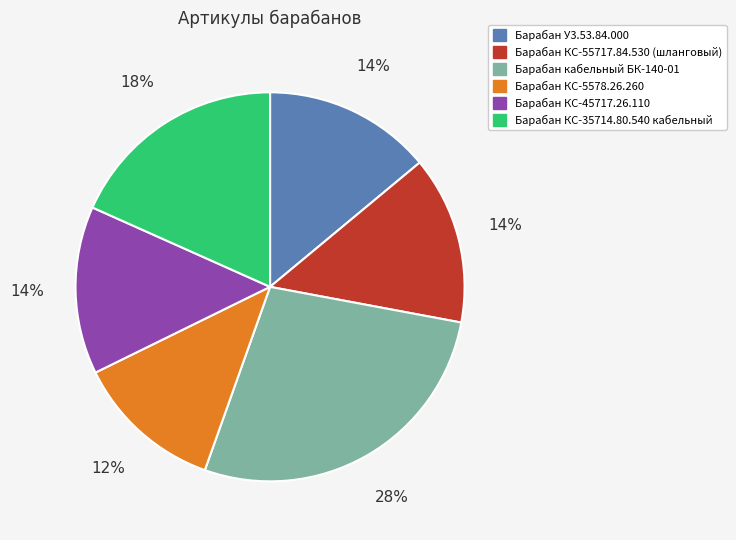

Is the sum of Барабан КС-55717.84.530 (шланговый) and Барабан КС-45717.26.110 greater than half?

No